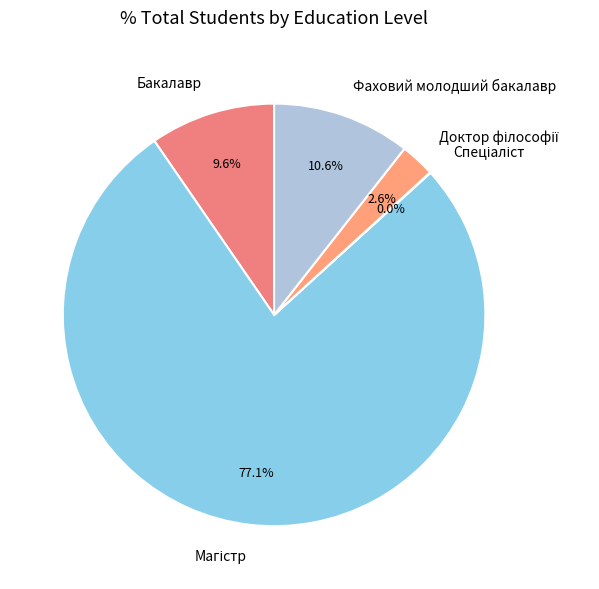

Does Бакалавр account for over 50% of the chart?

No